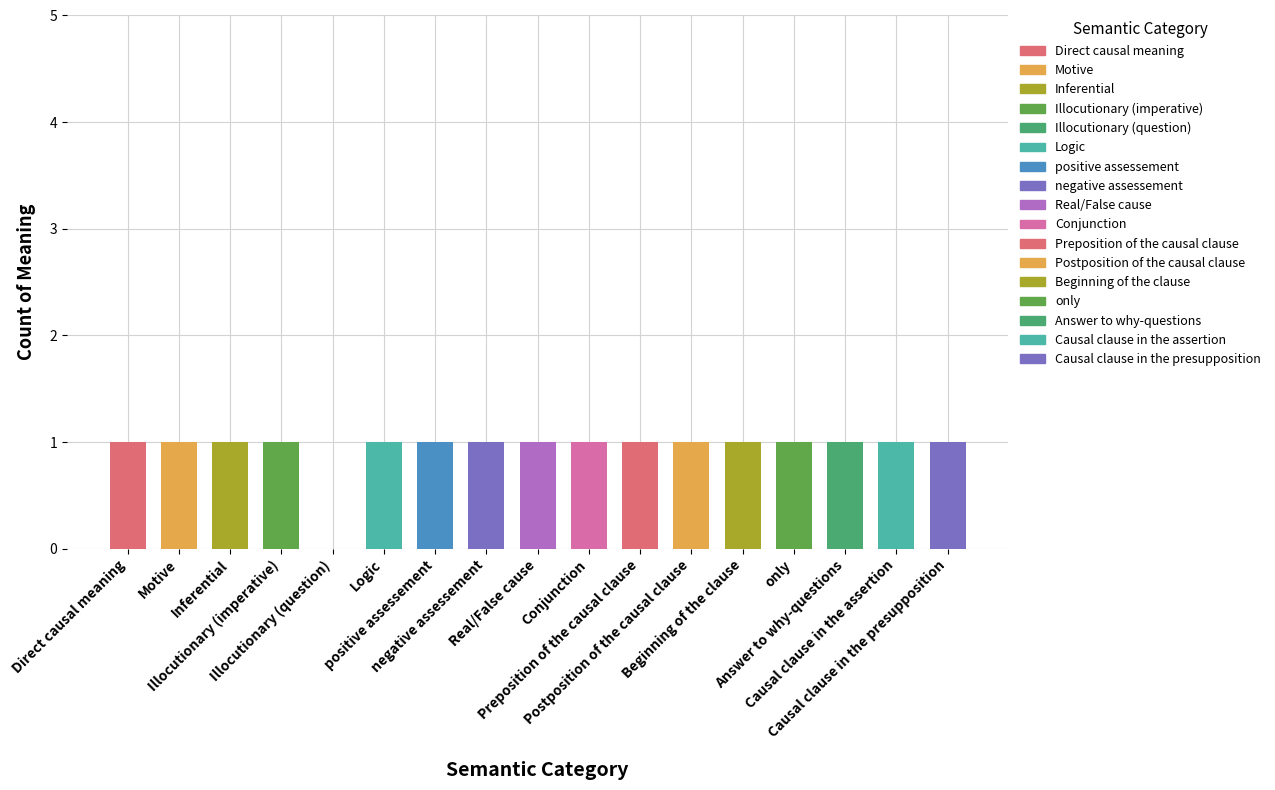

The chart shows a value of 1 at Conjunction. True or false?

False